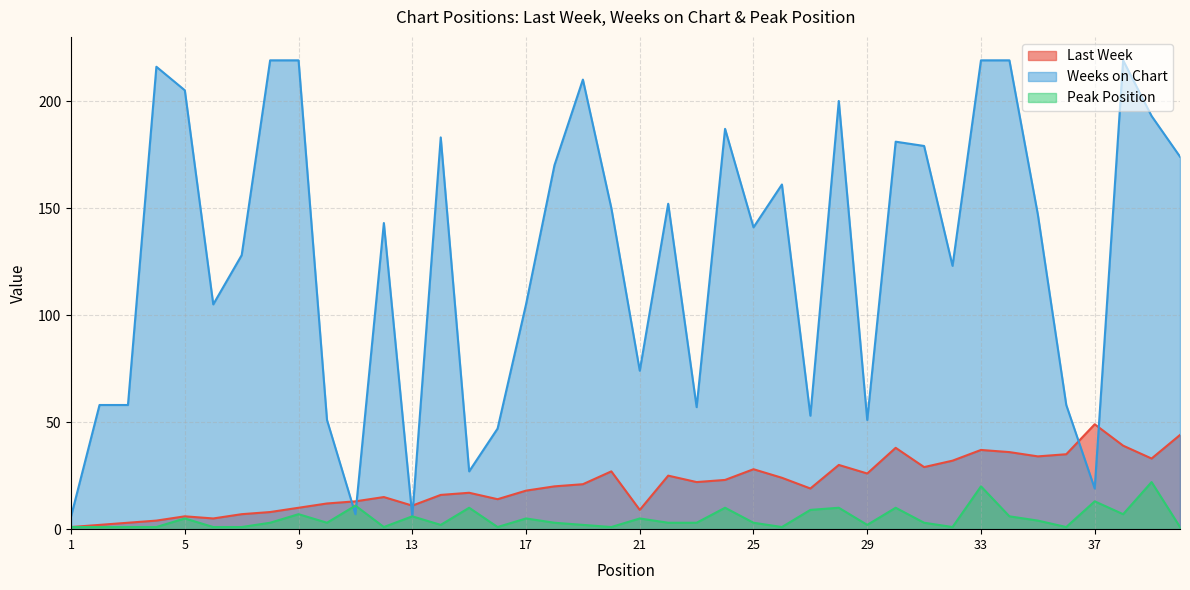

At which label is Weeks on Chart closest to 112?

6